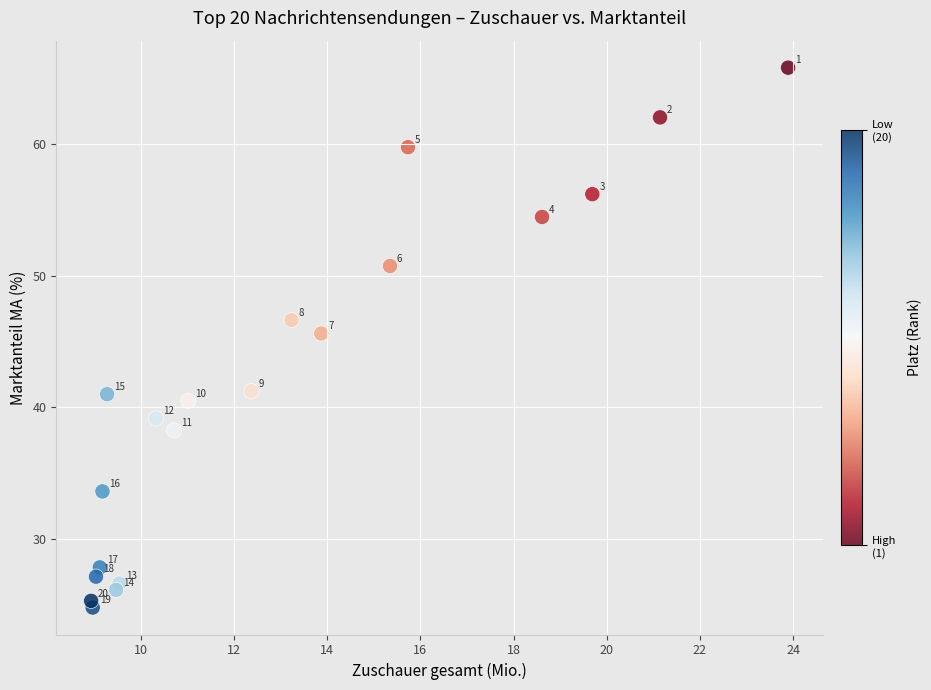

What Y value in the scatter plot is closest to 45?

45.6